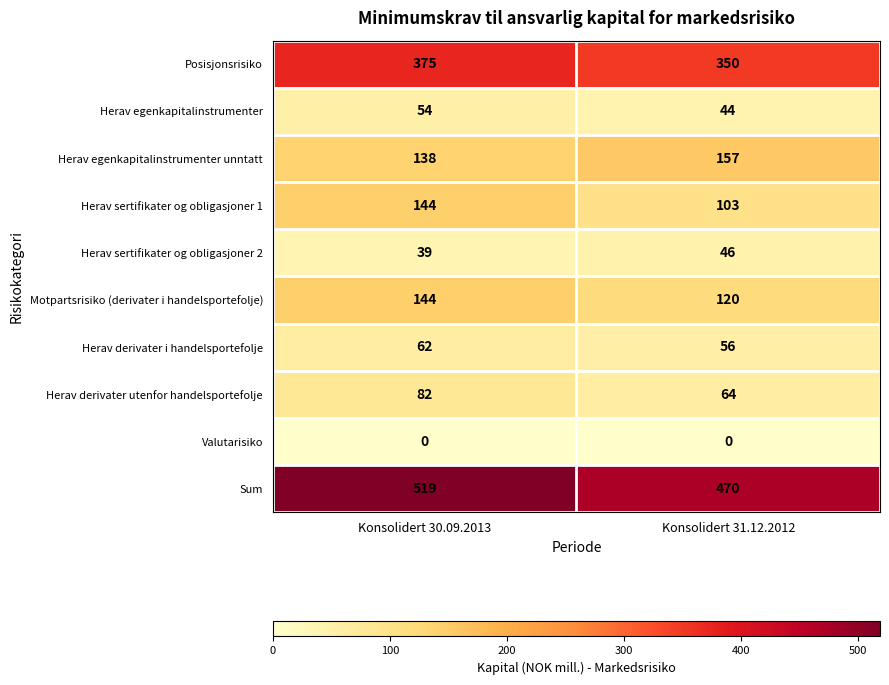

Which series changed the most between Konsolidert 30.09.2013 and Konsolidert 31.12.2012?

Sum